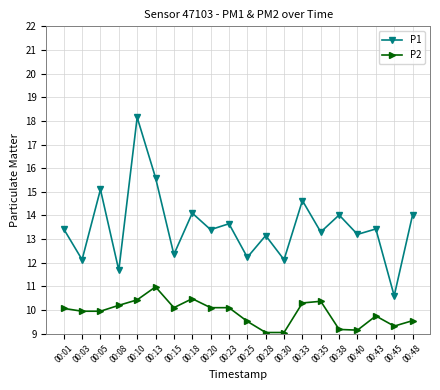

Where is the first local maximum for P2?

00:13